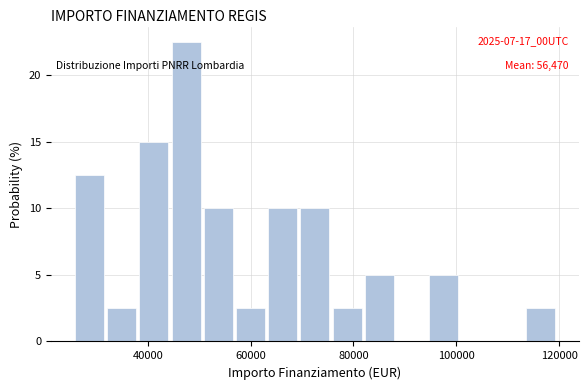

Around what value on the x-axis is the tallest bar? Give the approximate position of its centre, as read against the axis.

48000